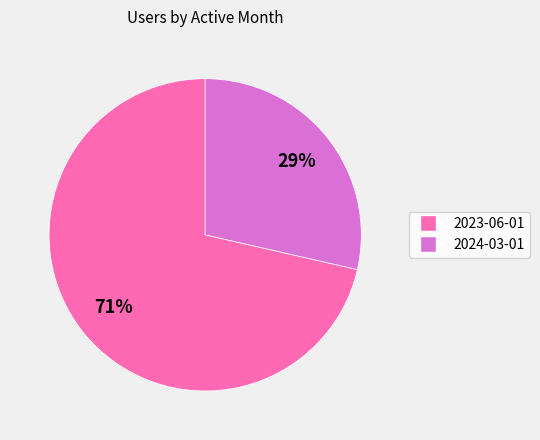

Rank the categories by value from lowest to highest.

2024-03-01, 2023-06-01